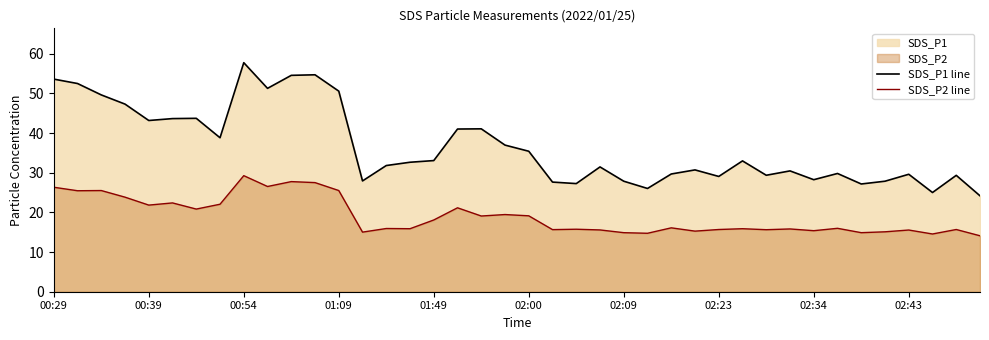

At which category is the sum across all series the highest?

00:54